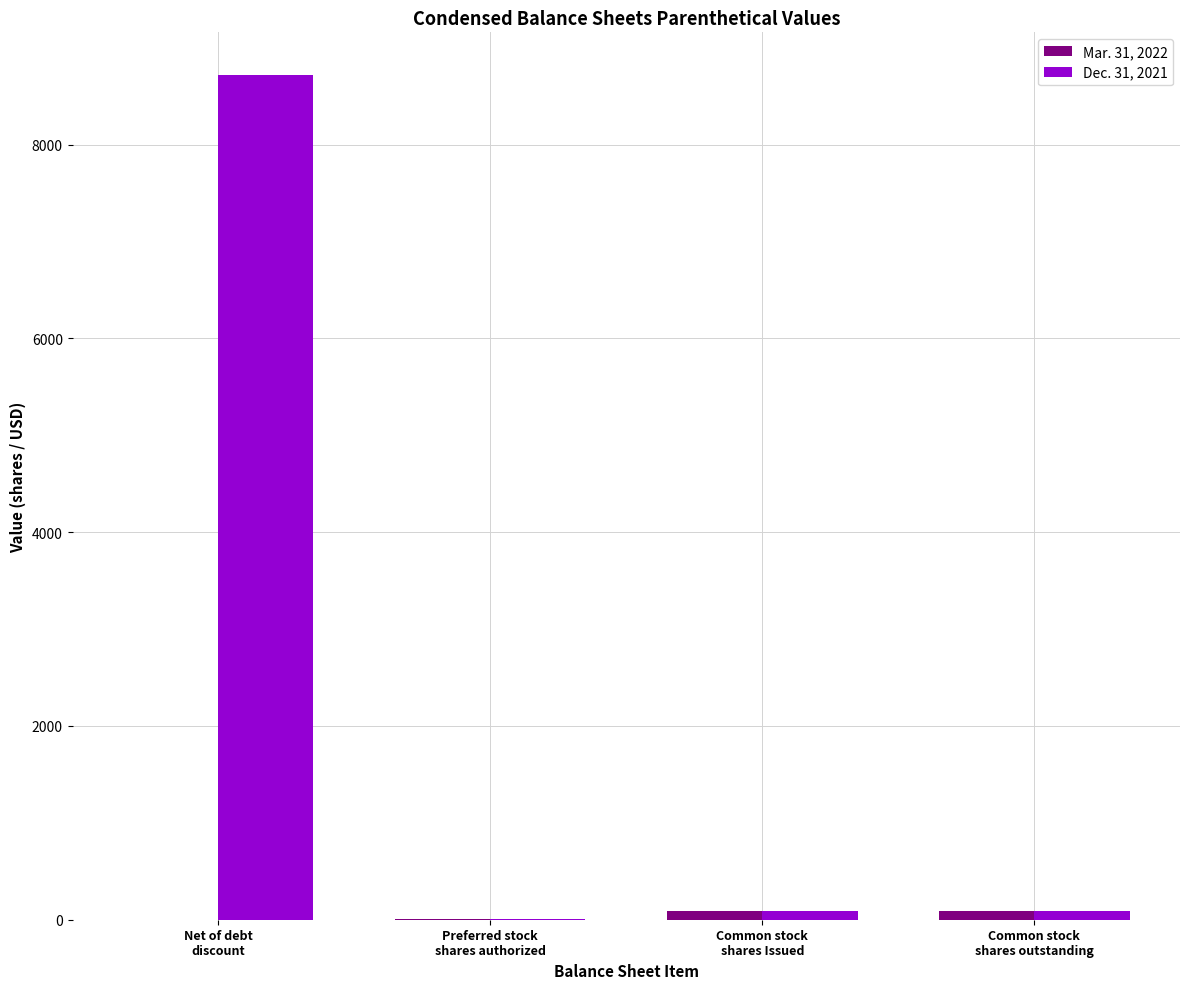

What is the greatest value displayed?

8723.0